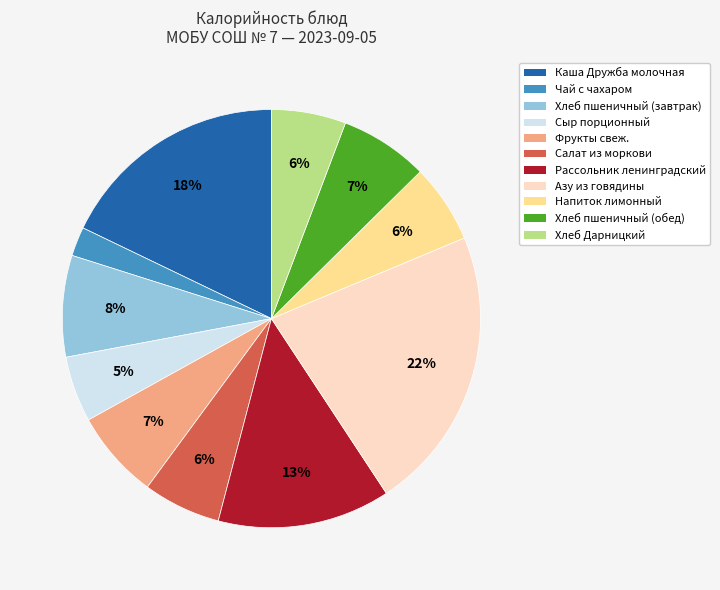

Is there a majority slice in this chart?

No